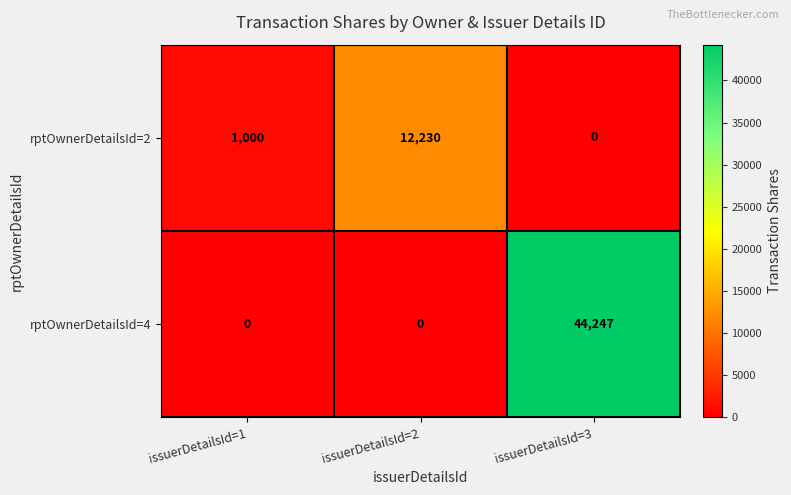

How many values in the rptOwnerDetailsId=2 series are below 1000?

1